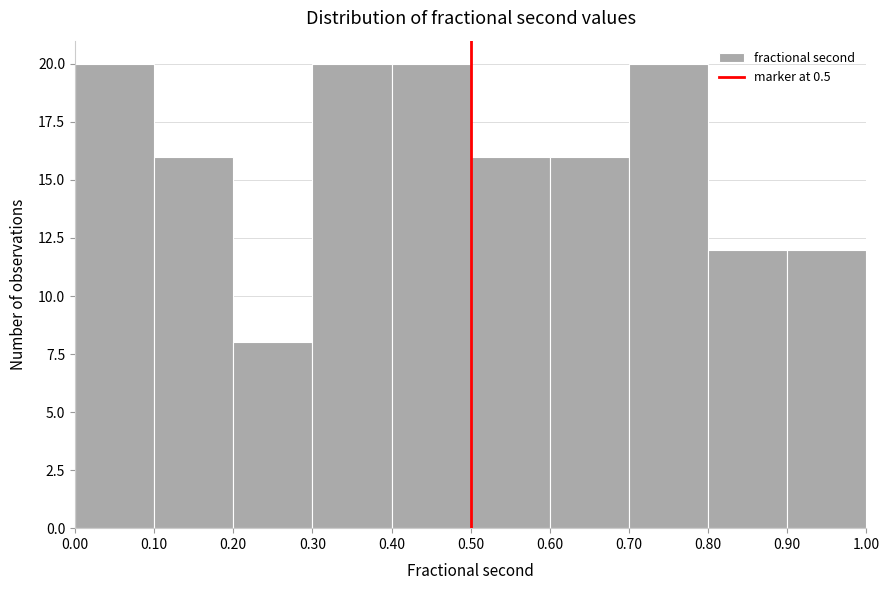

What is the height of the bar covering 0.40 to 0.50 on the x-axis? The values are not printed on the chart, so give them approximately, as read against the axis.

20